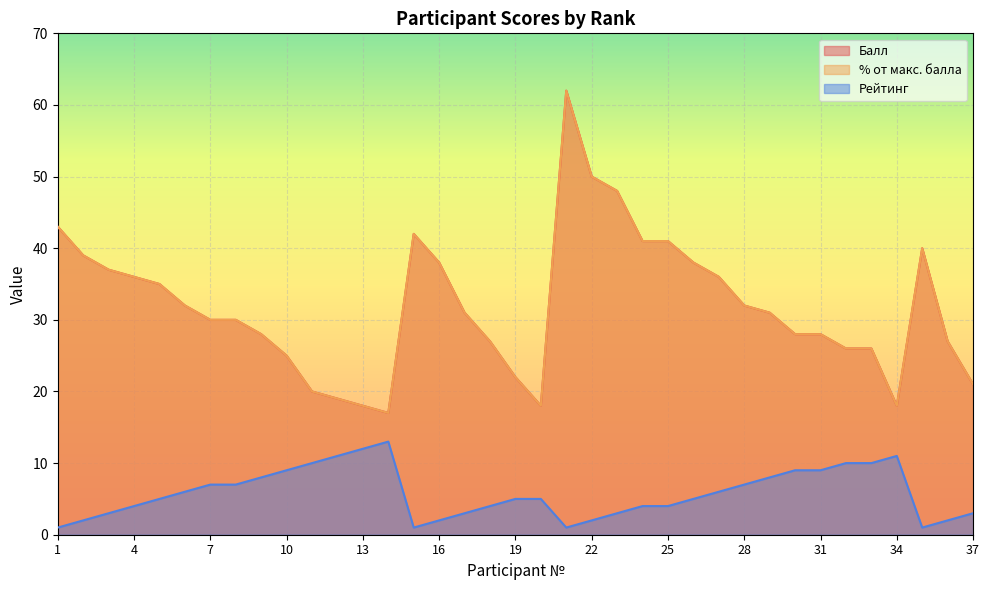

Is it true that % от макс. балла equals 12 at 28?

False